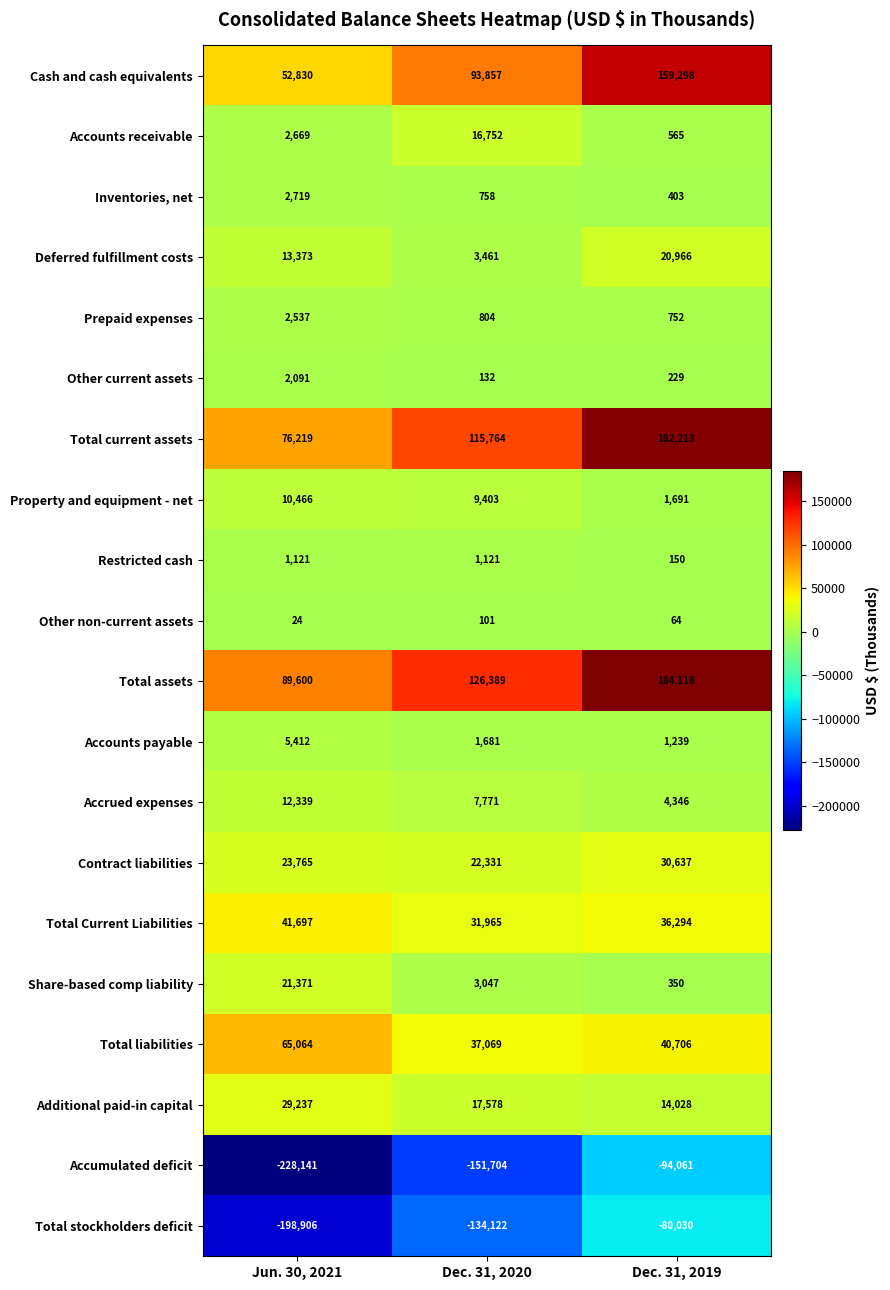

What is the sum of the Total assets values at Dec. 31, 2019 and Jun. 30, 2021?

273718